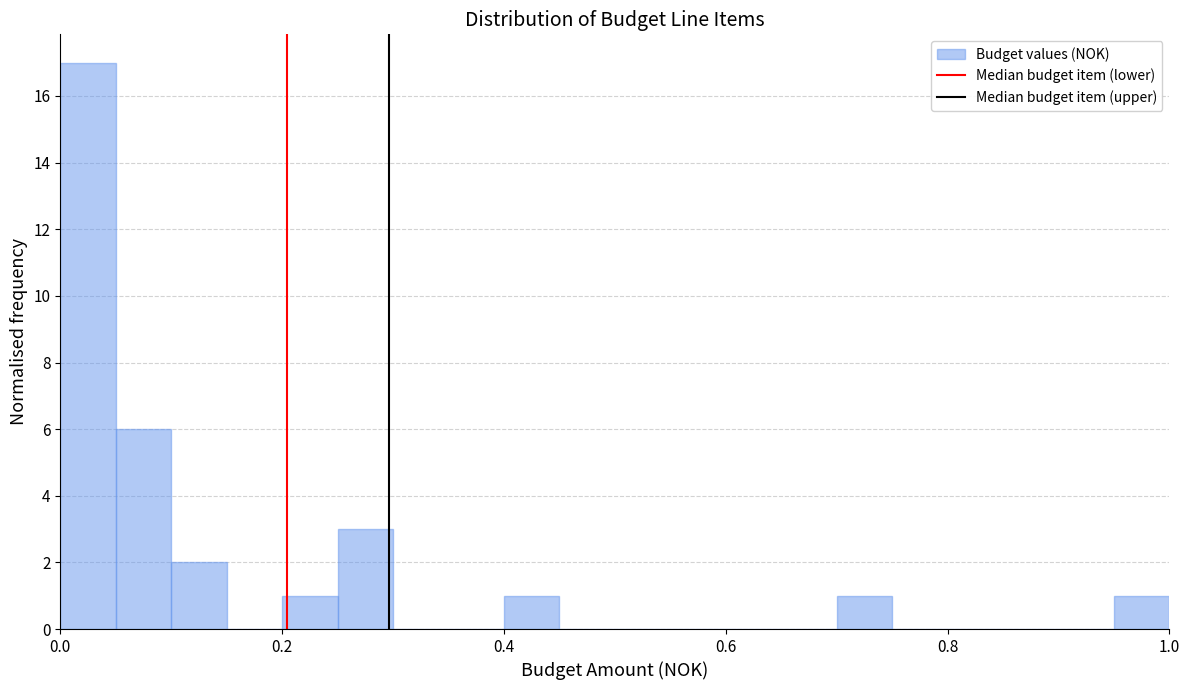

Around what value on the x-axis is the tallest bar? Give the approximate position of its centre, as read against the axis.

0.02